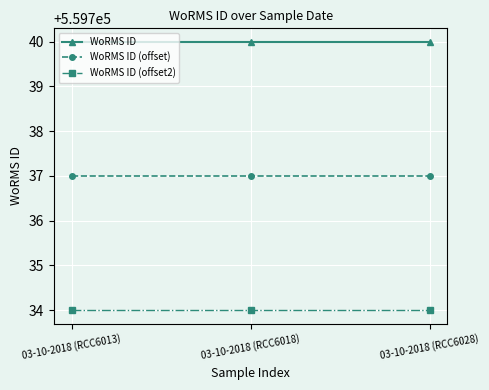

How many lines are shown in the chart?

3